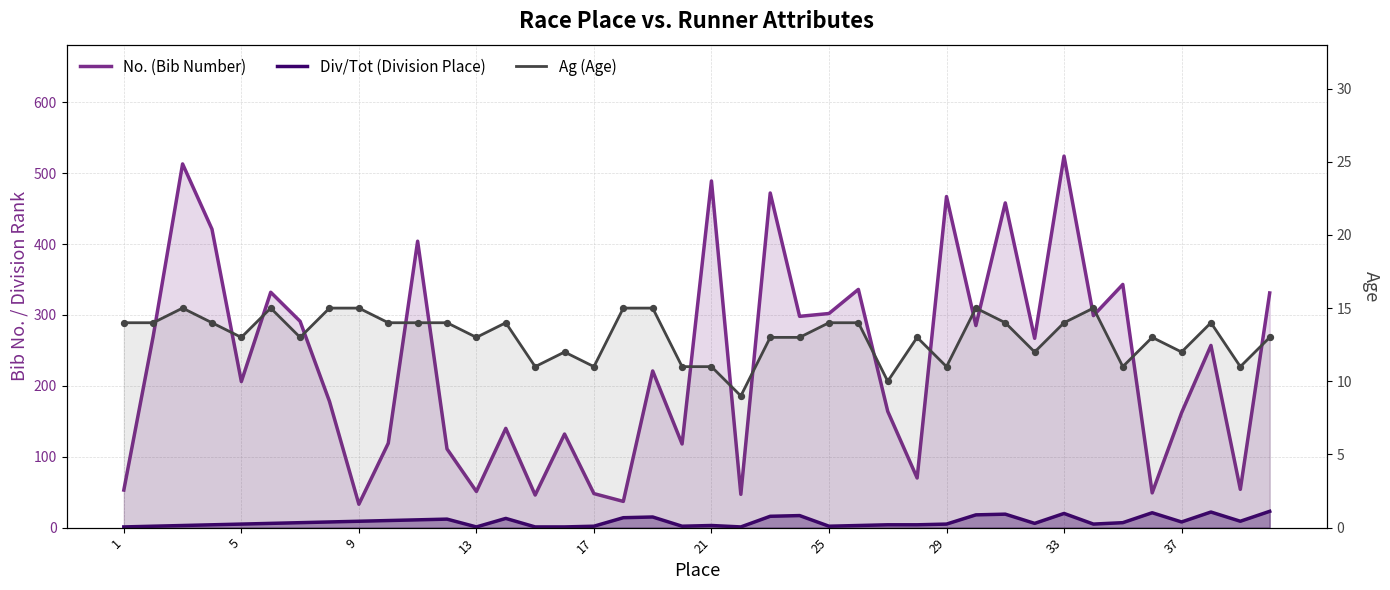

Which series contains the highest Y value?

No. (Bib Number)